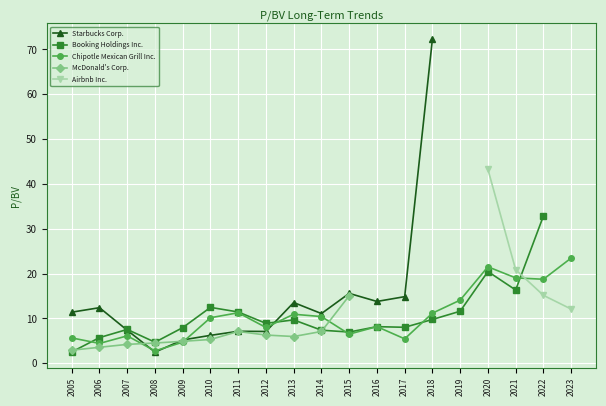

What is the value of the Chipotle Mexican Grill Inc. point at the 18th from the left?

18.7